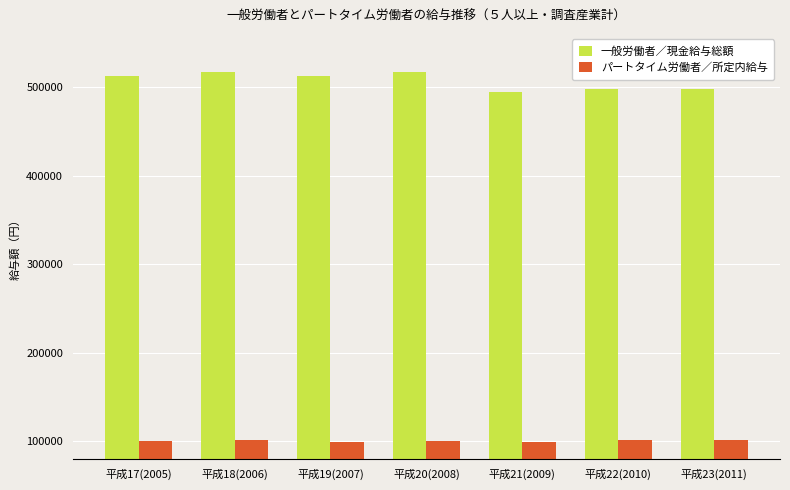

How many values in the パートタイム労働者／所定内給与 series are below 100909?

3